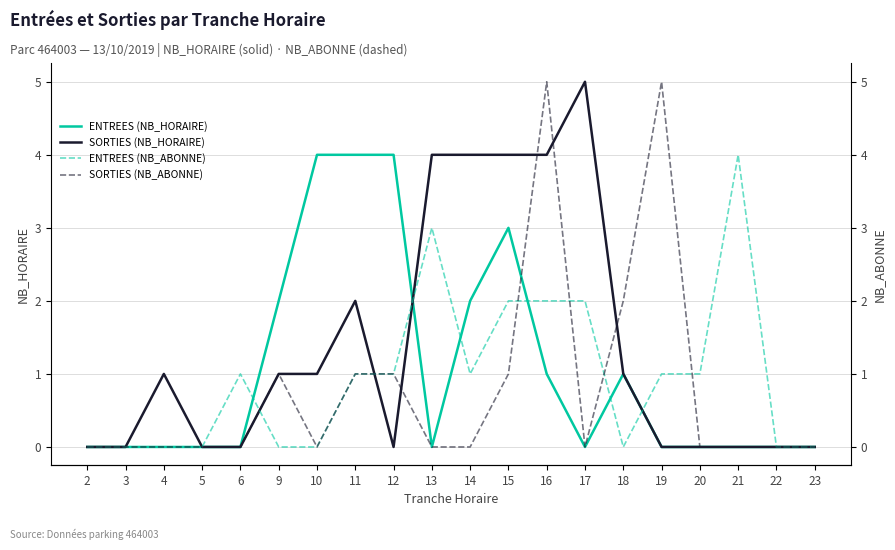

How many lines are shown in the chart?

4